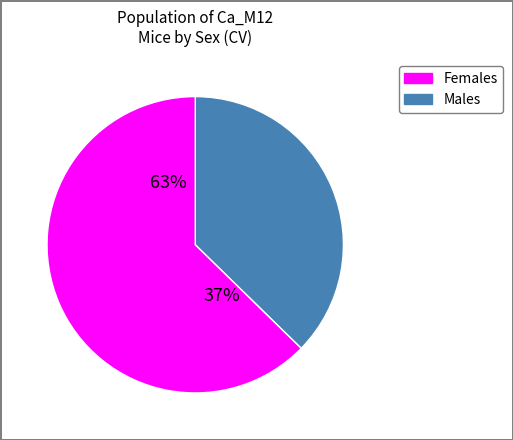

Count the number of slices in the pie.

2